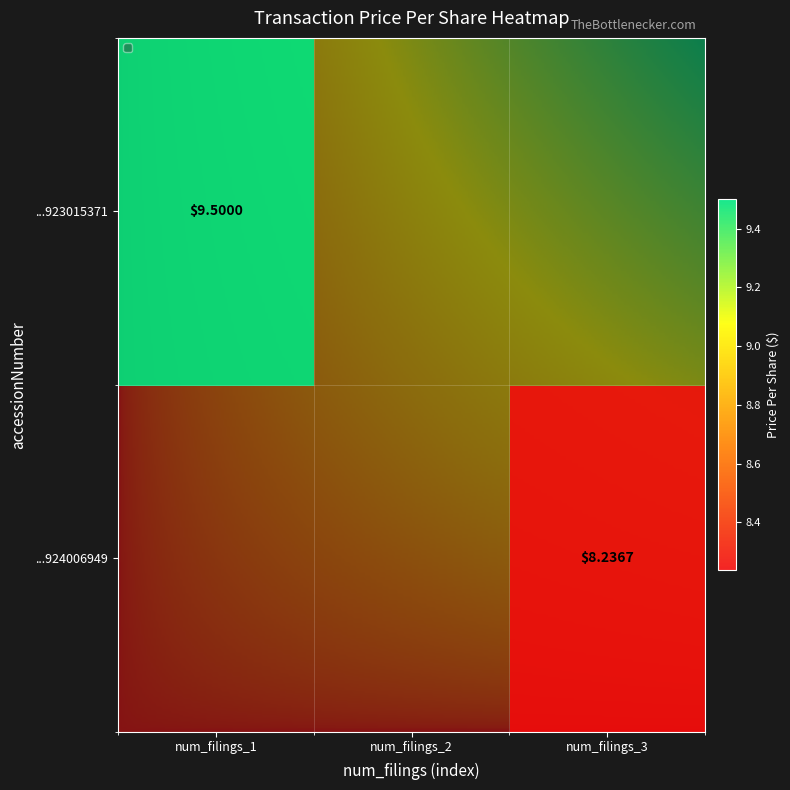

Is the value of 143774923015371 at transactionPricePerShare greater than the value of 143774924006949 at transactionPricePerShare?

Yes